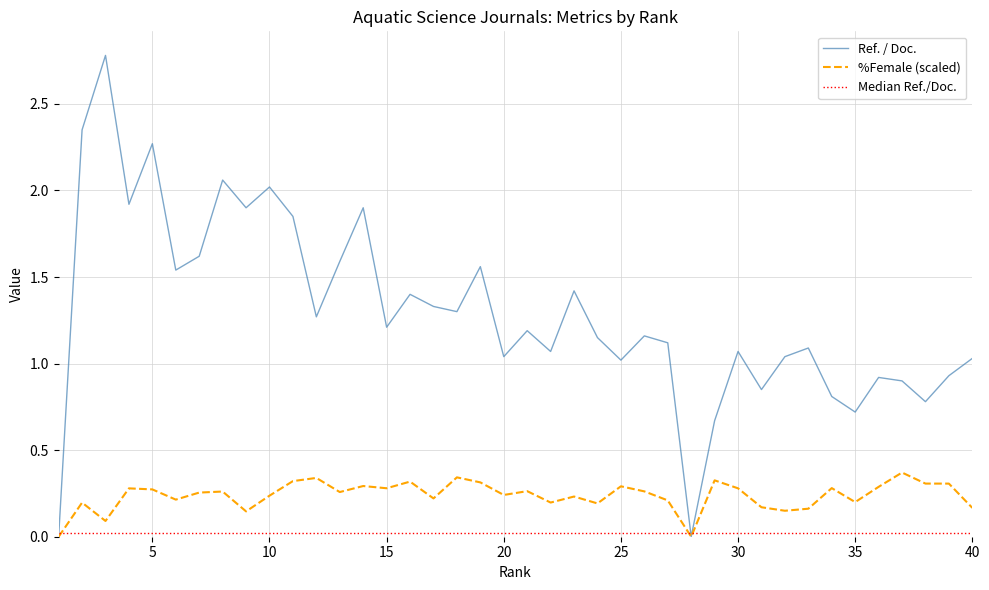

Count the number of data series in this chart.

3